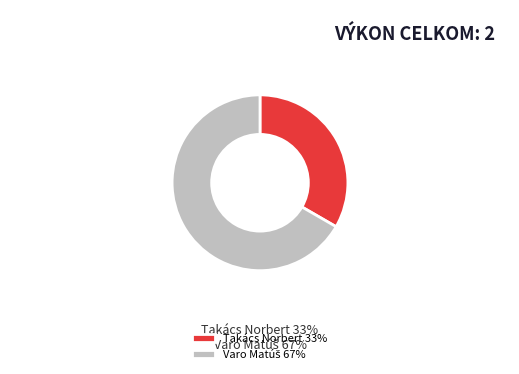

Does Takács Norbert 33% represent more than half of the total?

No